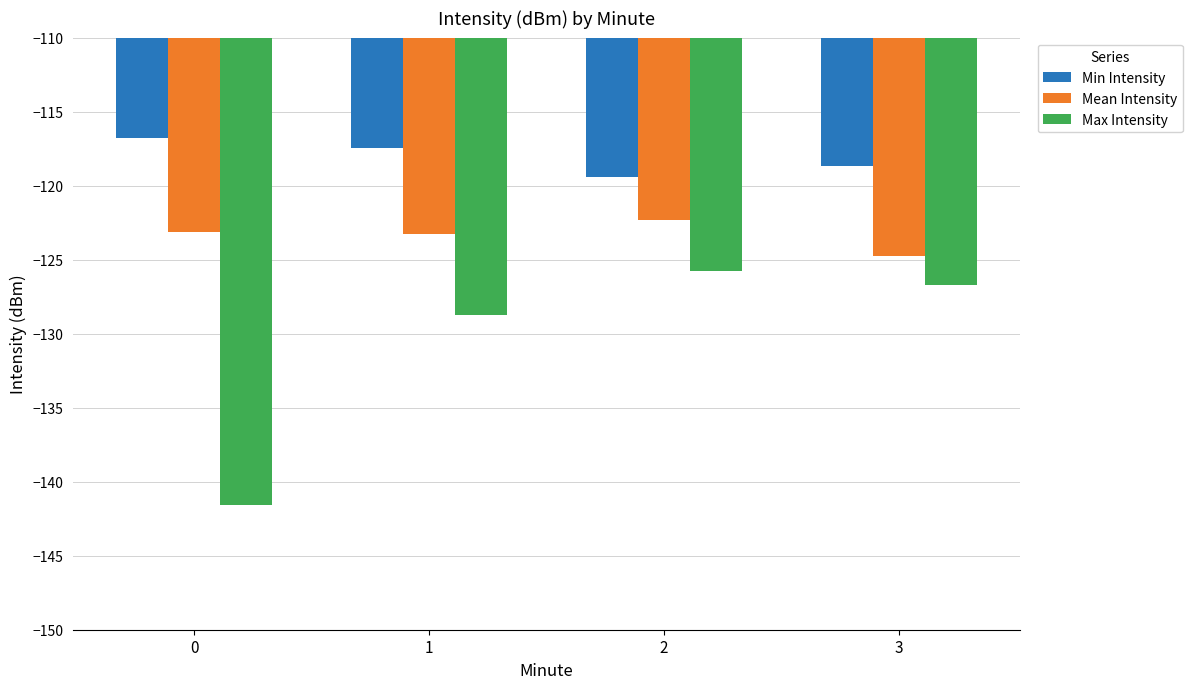

Count the Min Intensity values in the range -118 to -116.

2